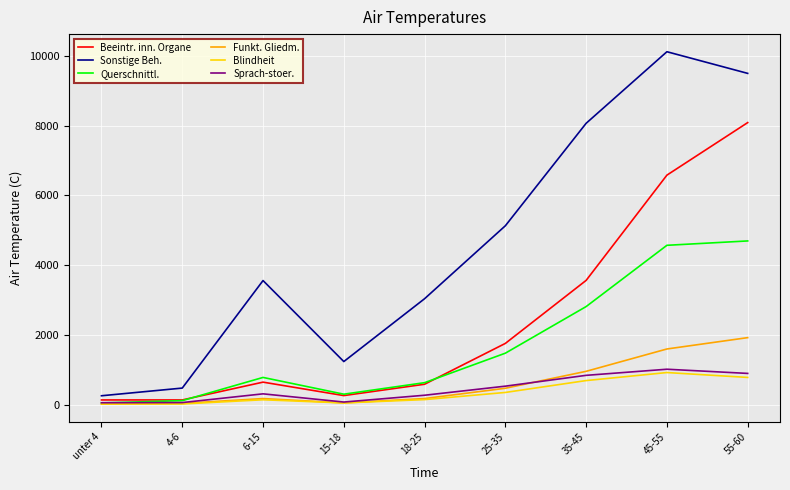

Count the number of categories in the chart.

9